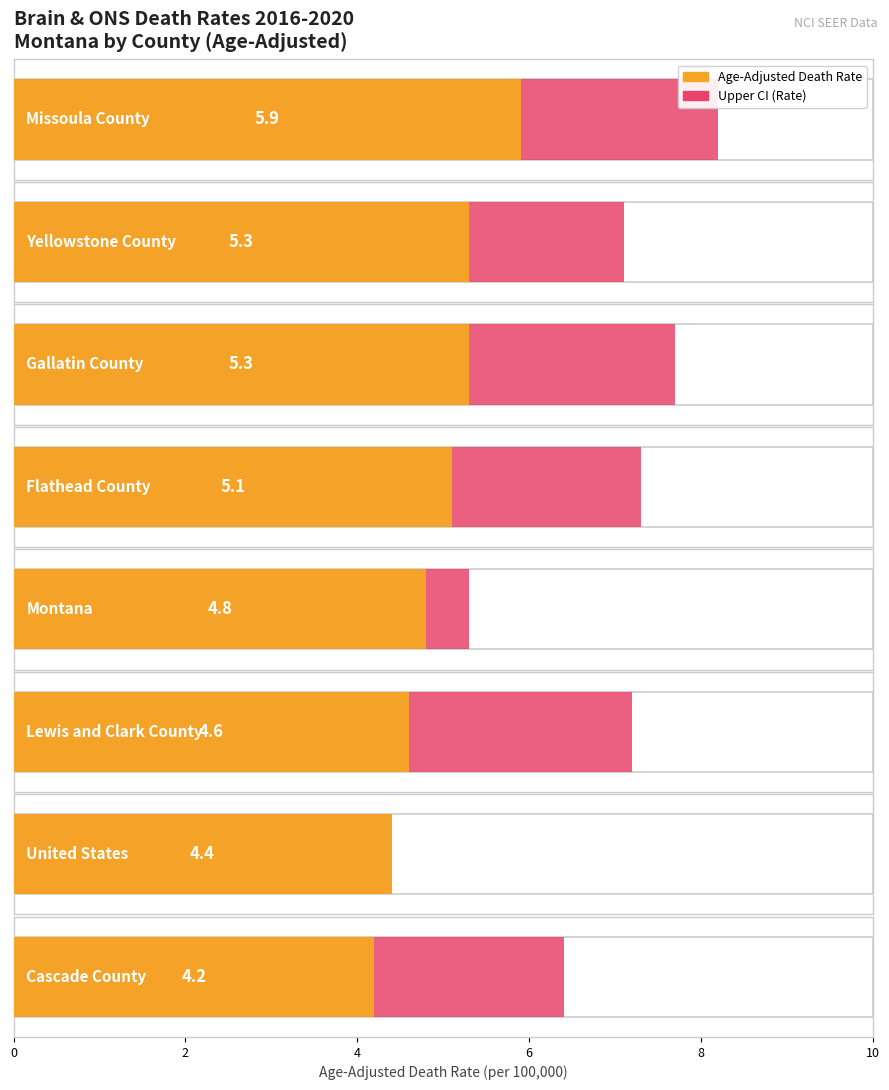

What are all the series names shown in the legend?

Age-Adjusted Death Rate, Upper CI